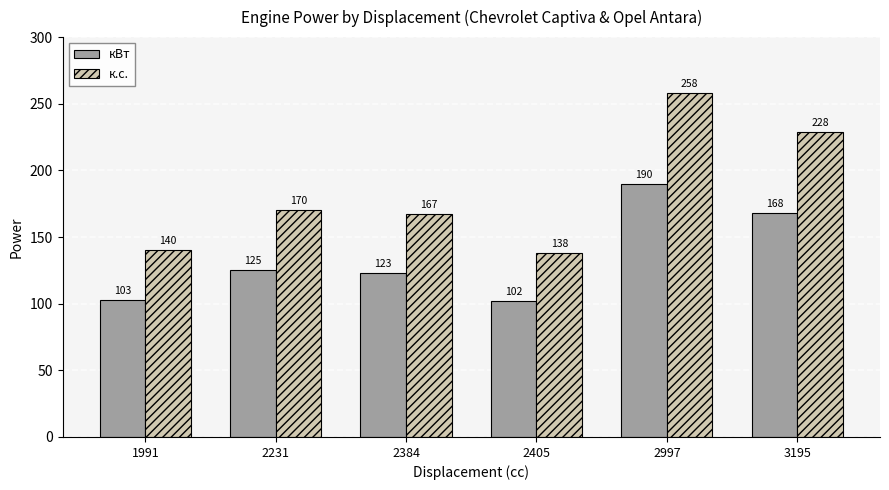

At how many categories does at least one series exceed 237?

1